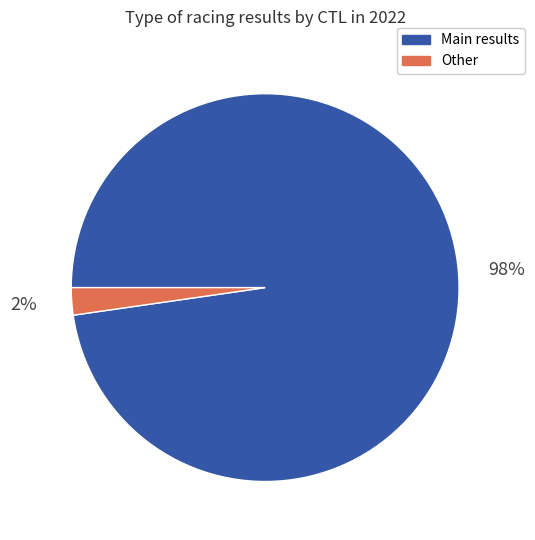

Is there any slice that represents more than half of the pie?

Yes